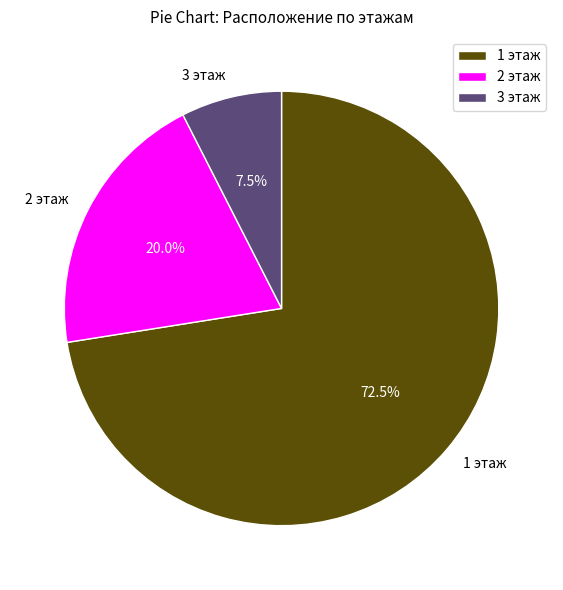

How many segments does this pie chart have?

3